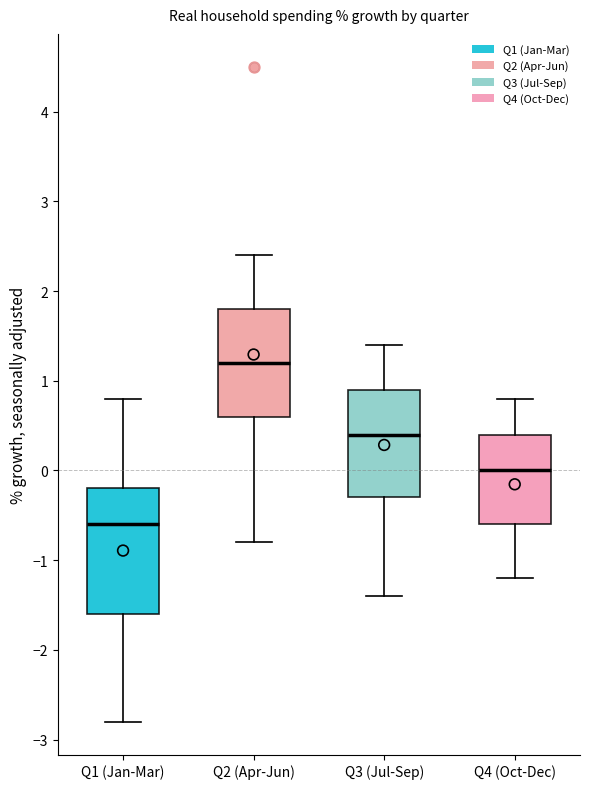

Reading left to right, read every box against the y-axis: the position of its median line, the range the box covers, and the ends of its whiskers. The values are not printed on the chart, so give them approximately, as read against the axis.

Q1 (Jan-Mar): median -0.6, box -1.6 to -0.2, whiskers -2.8 to 0.8
Q2 (Apr-Jun): median 1.2, box 0.6 to 1.8, whiskers -0.8 to 2.4
Q3 (Jul-Sep): median 0.4, box -0.3 to 0.9, whiskers -1.4 to 1.4
Q4 (Oct-Dec): median 0.0, box -0.6 to 0.4, whiskers -1.2 to 0.8